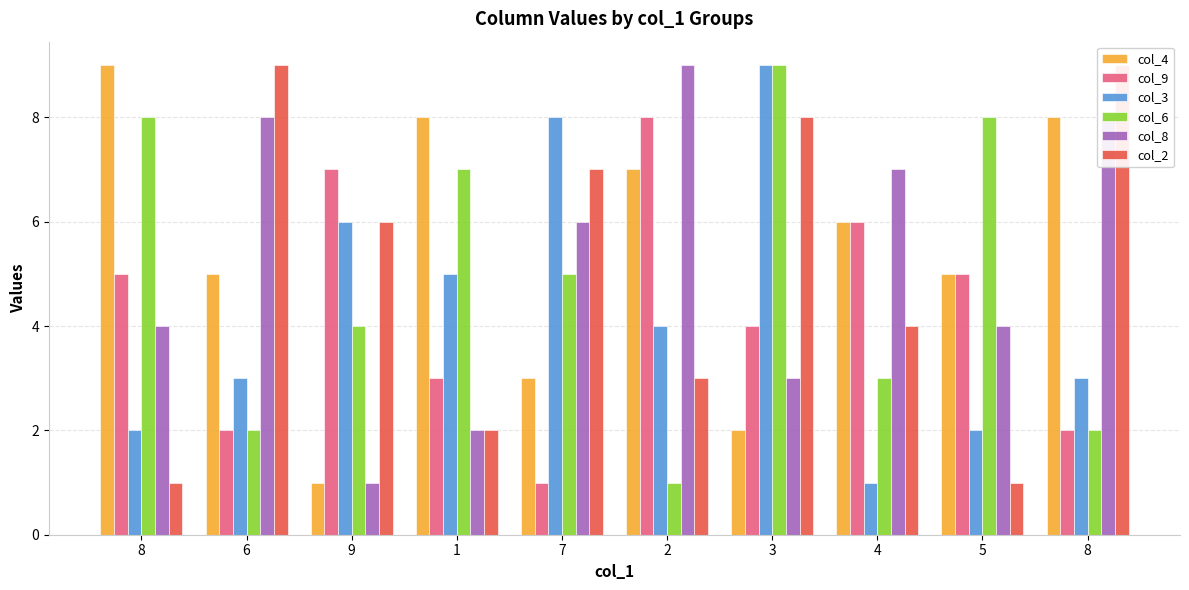

Does the chart contain any negative values?

No